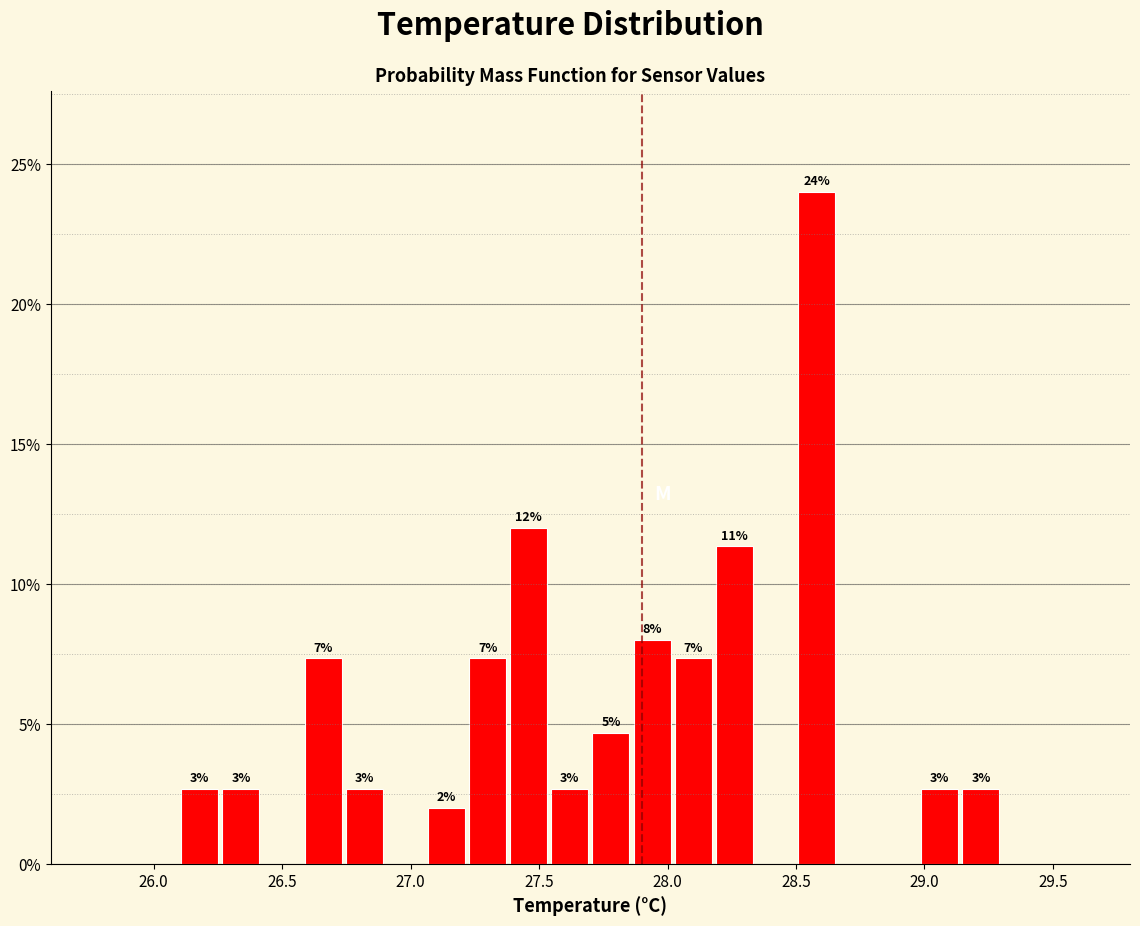

Around what value on the x-axis is the tallest bar? Give the approximate position of its centre, as read against the axis.

28.60